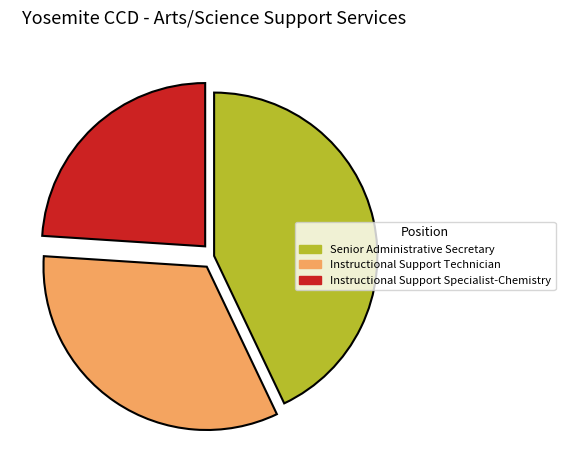

Which category has the smallest portion of the pie?

Instructional Support Specialist-Chemistry